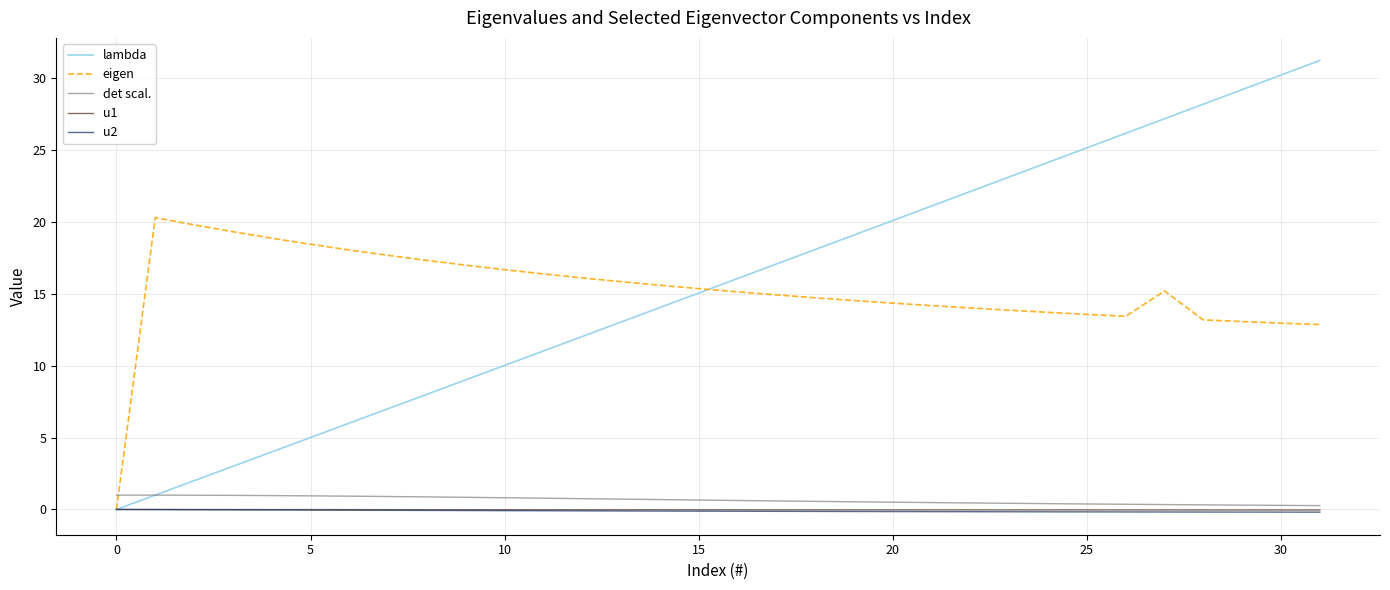

Which series has the widest spread of values?

lambda